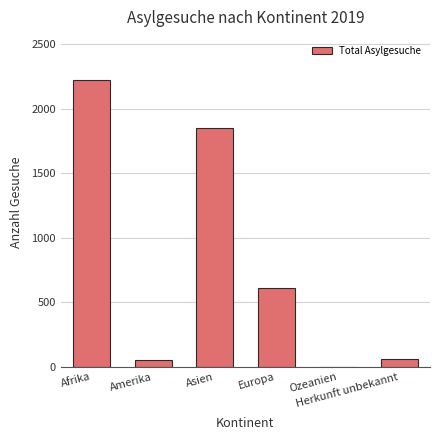

At which label is the value closest to 1113?

Europa